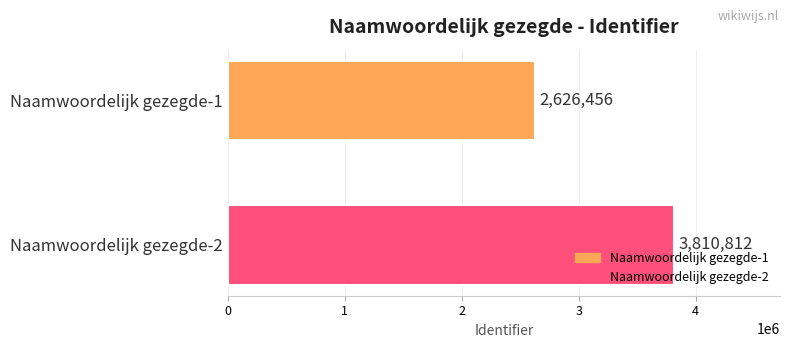

Rank the series by their maximum value, from highest to lowest.

Naamwoordelijk gezegde-2, Naamwoordelijk gezegde-1